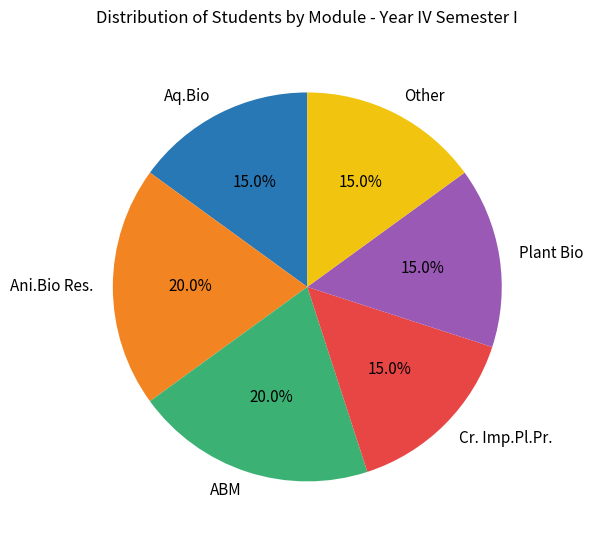

Count the number of slices in the pie.

6